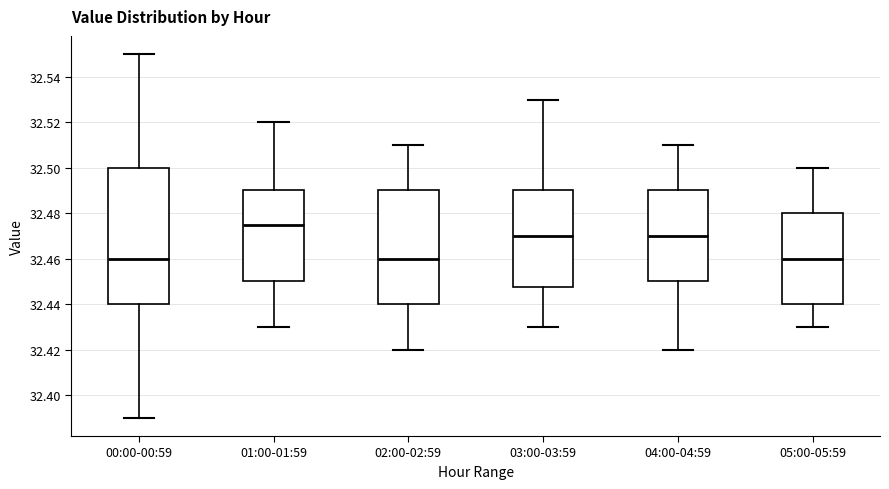

Where does the median line of the box for 03:00-03:59 sit on the y-axis? The values are not printed on the chart, so give them approximately, as read against the axis.

32.470